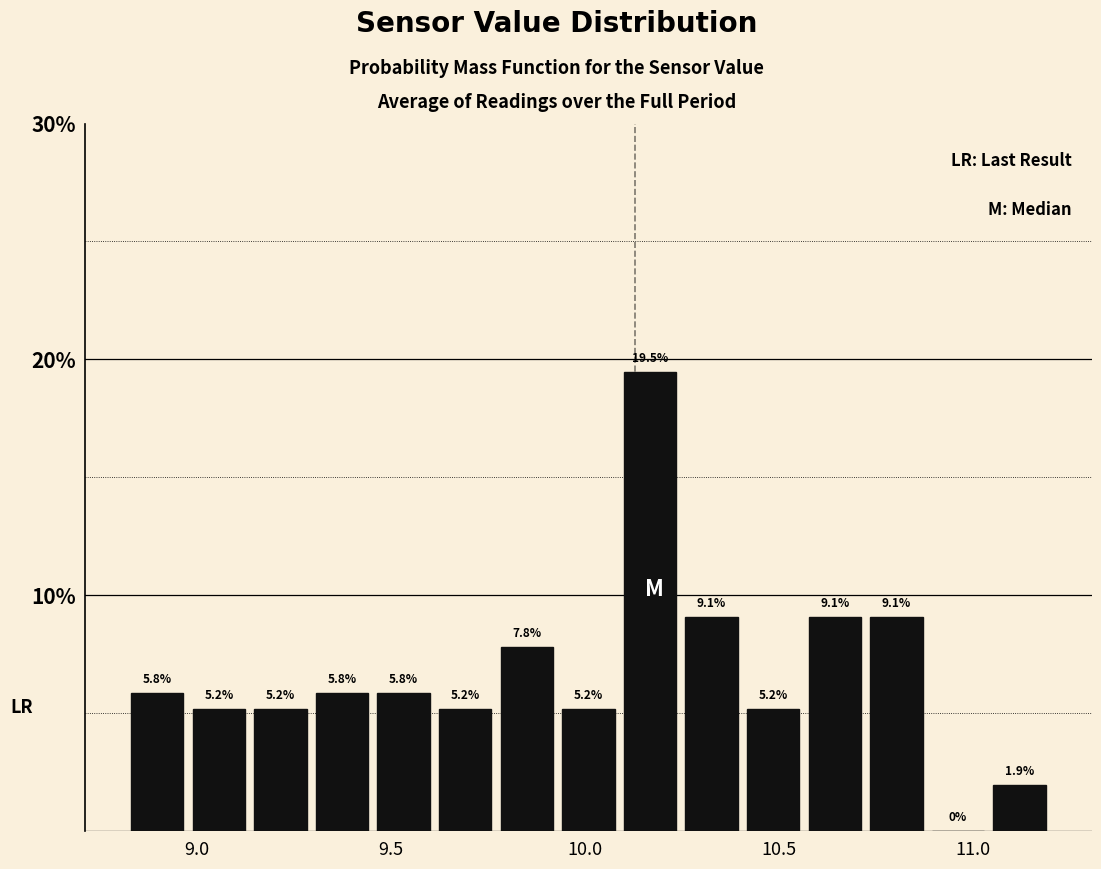

Around what value on the x-axis is the tallest bar? Give the approximate position of its centre, as read against the axis.

10.15